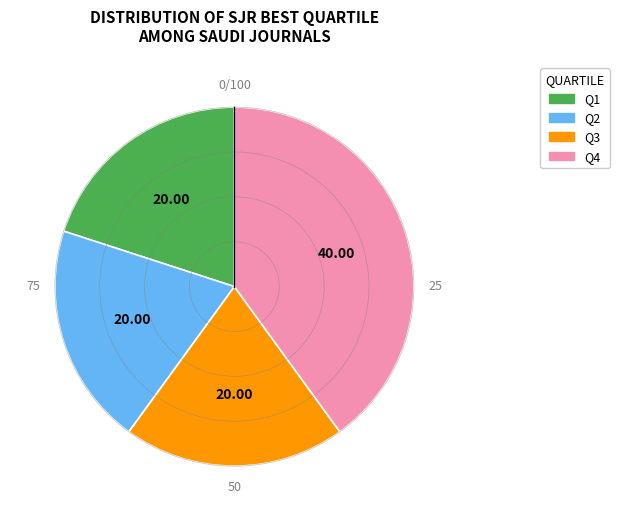

Is it true that Q2 is 20% of the pie?

True